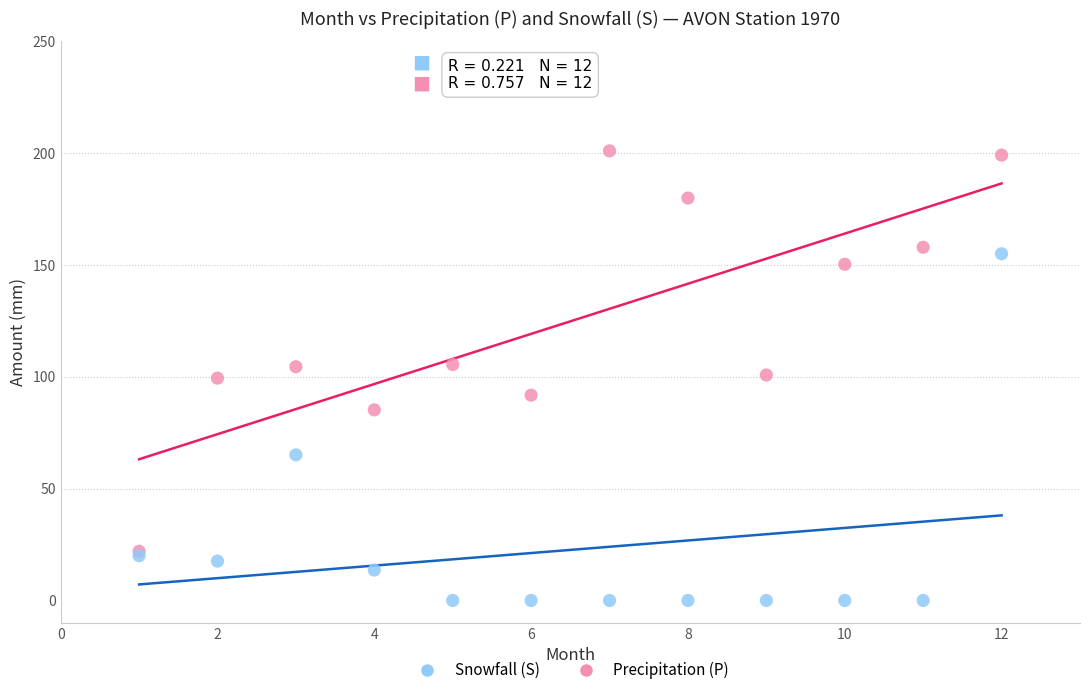

What are all the series names shown in the legend?

Snowfall (S), Precipitation (P)